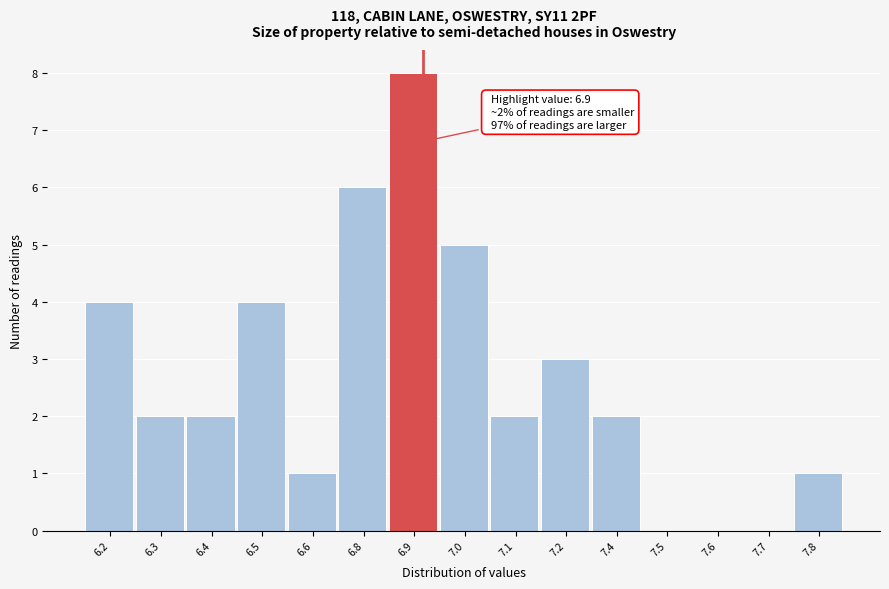

Reading left to right, list all the values displayed in this chart.

6.2=4	6.3=2	6.4=2	6.5=4	6.6=1	6.8=6	6.9=8	7.0=5	7.1=2	7.2=3	7.4=2	7.5=0	7.6=0	7.7=0	7.8=1